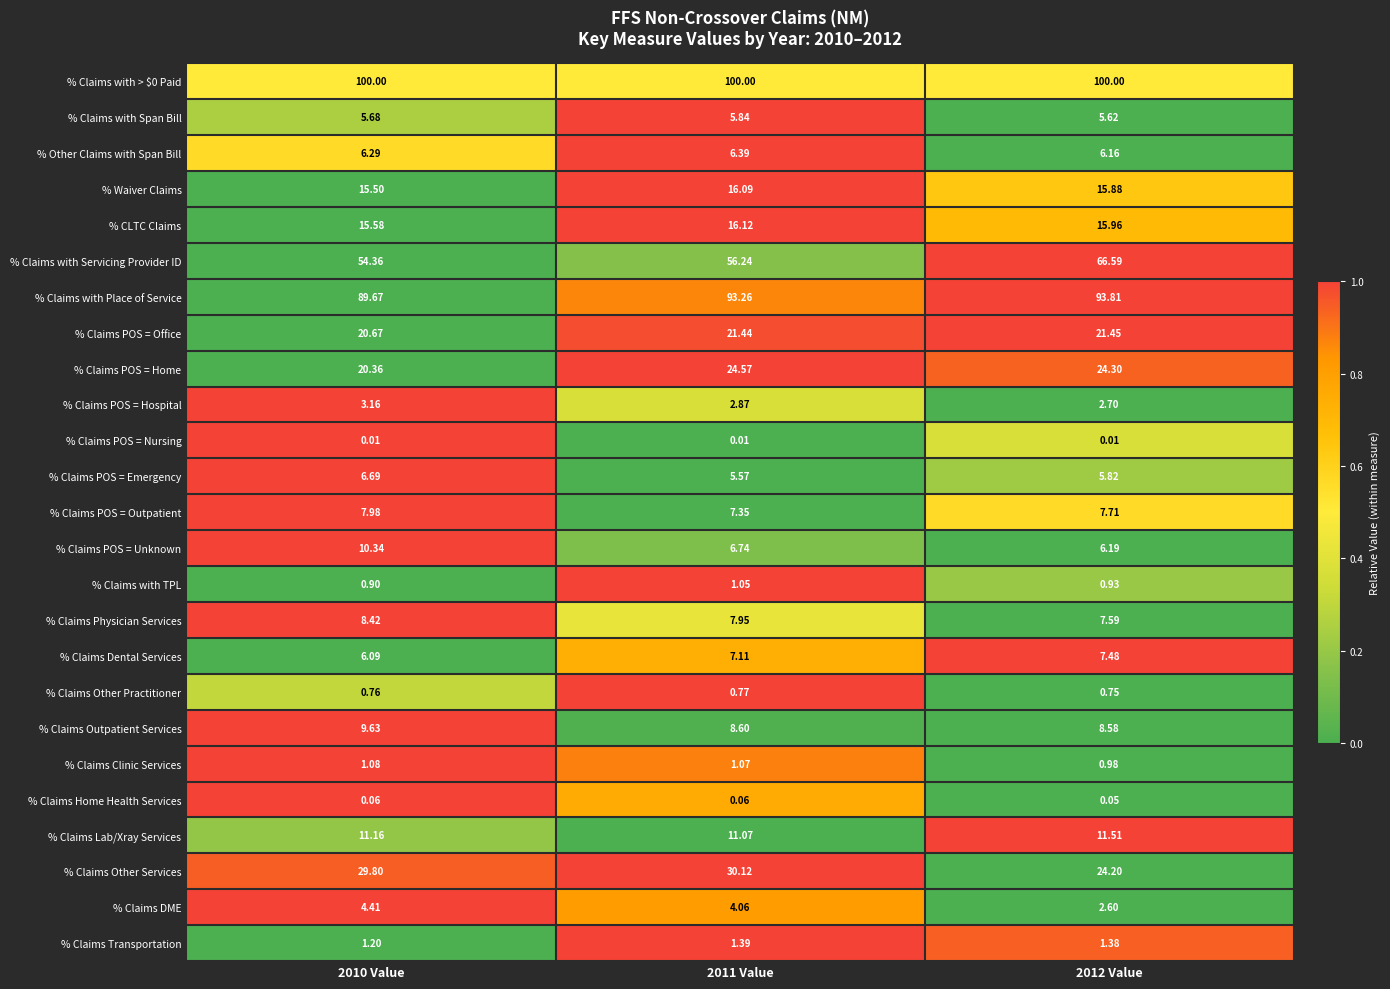

Between 2010 Value and 2012 Value, which series saw the biggest shift?

% Claims with Servicing Provider ID